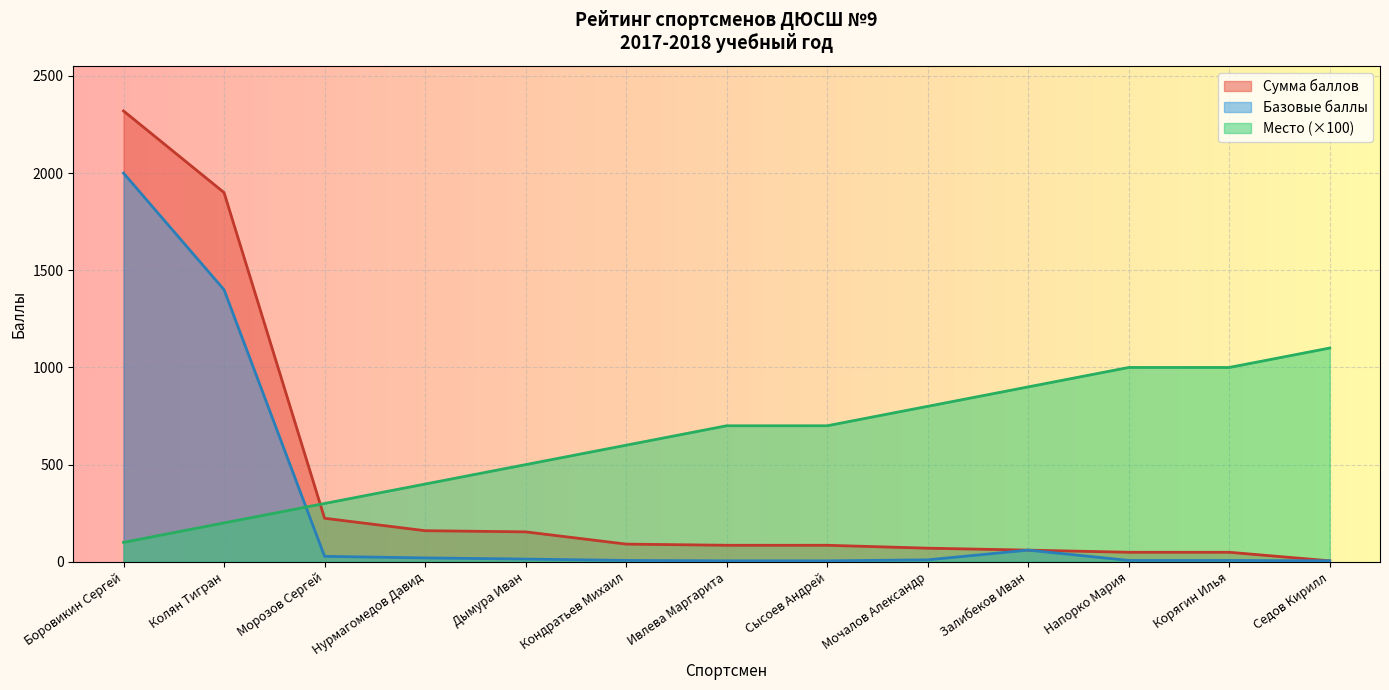

Rank the series by their maximum value, from highest to lowest.

Сумма баллов, Базовые баллы, Место (×100)